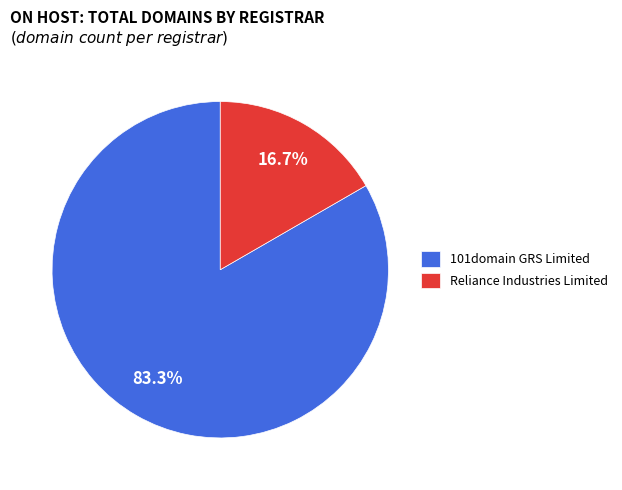

Between 101domain GRS Limited and Reliance Industries Limited, which is larger?

101domain GRS Limited